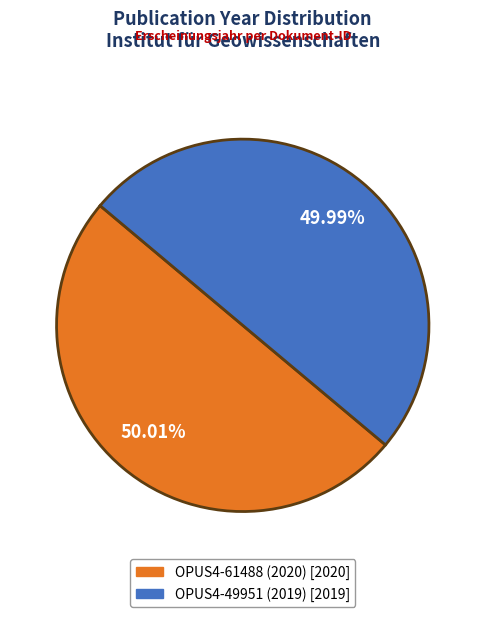

Does any single category account for the majority?

Yes